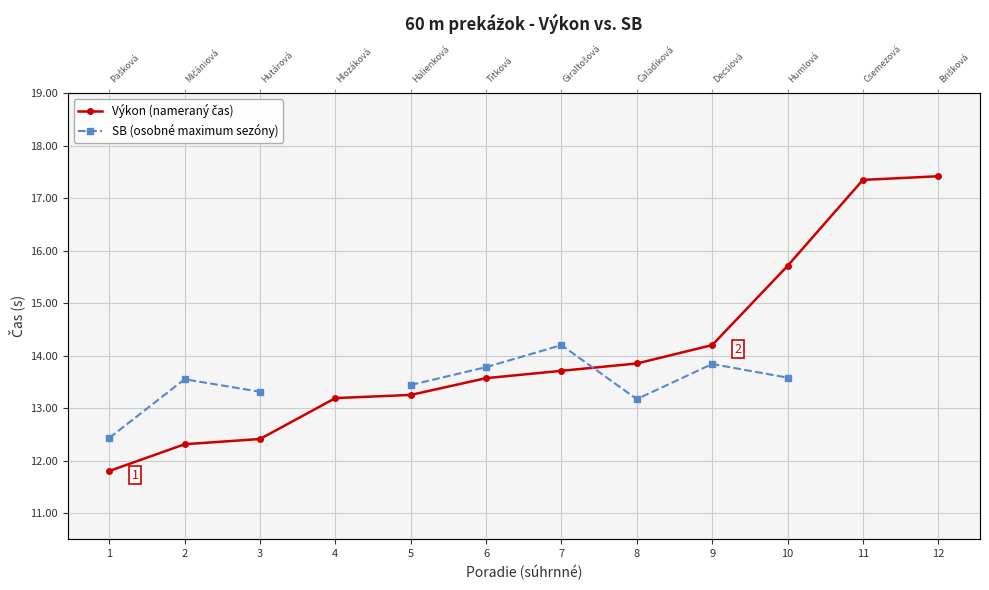

At which label does SB (osobné maximum sezóny) reach its peak?

7